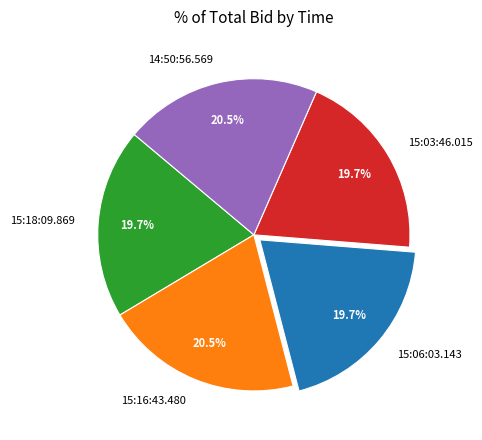

Is 15:03:46.015 the majority of the pie?

No